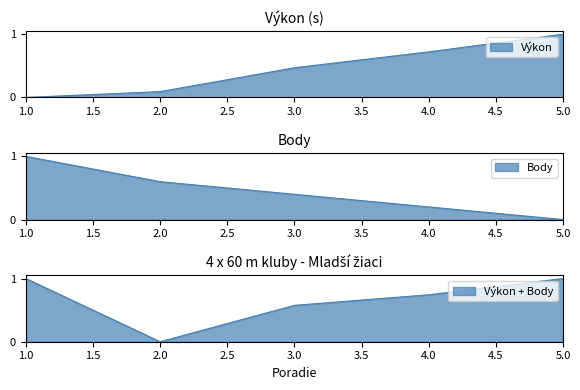

What is the difference between the highest and lowest values at 4?

0.5